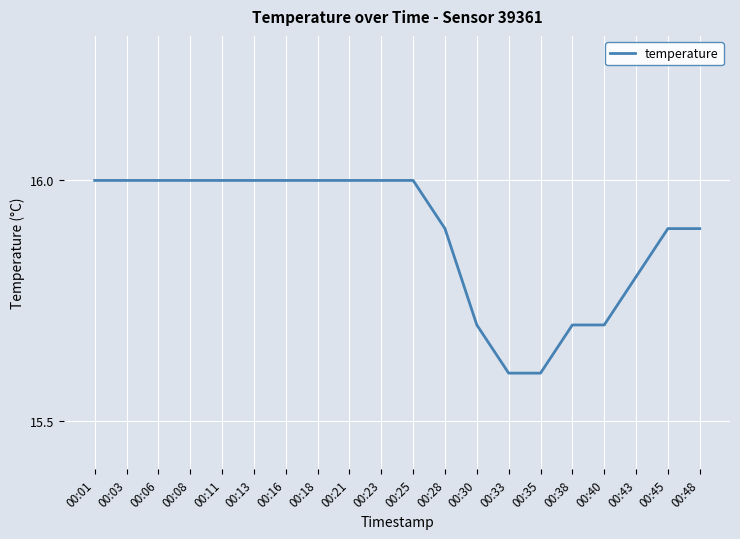

True or false: the data shows 16.0 at 00:21.

True